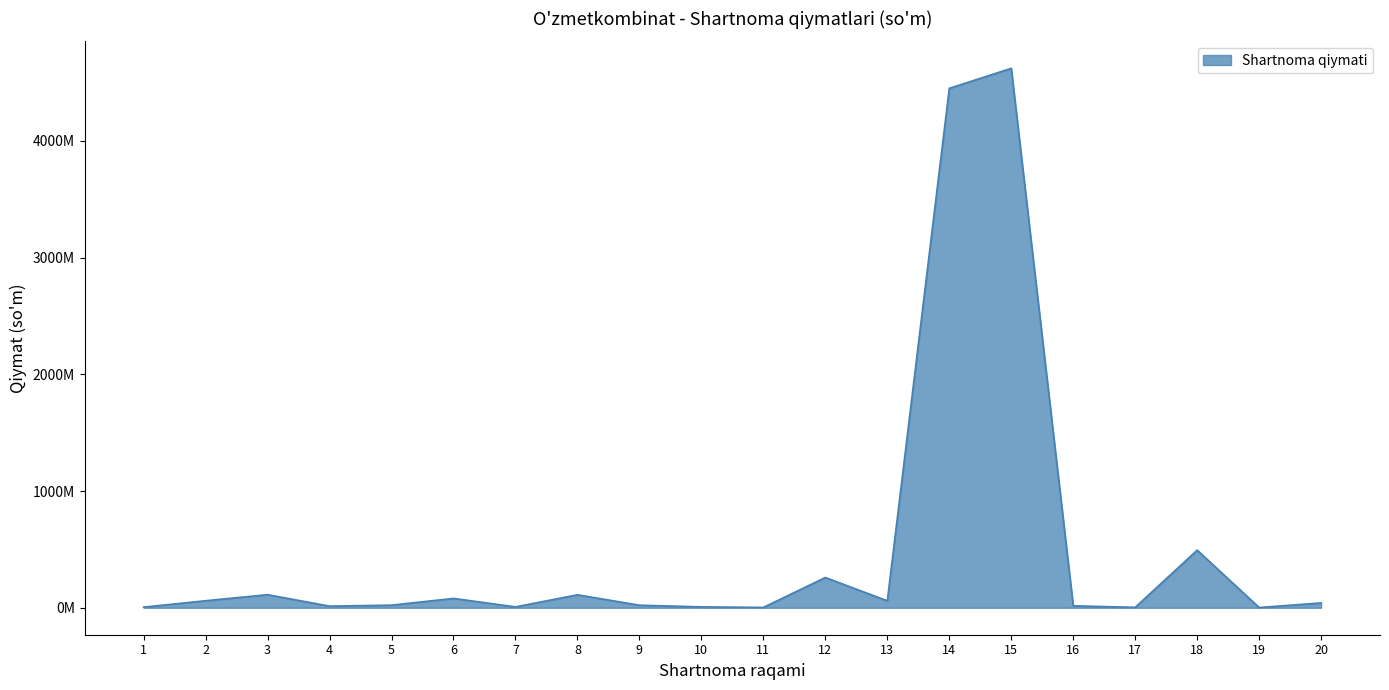

Rank the categories by value from lowest to highest.

19, 11, 17, 1, 7, 10, 4, 16, 9, 5, 20, 13, 2, 6, 8, 3, 12, 18, 14, 15